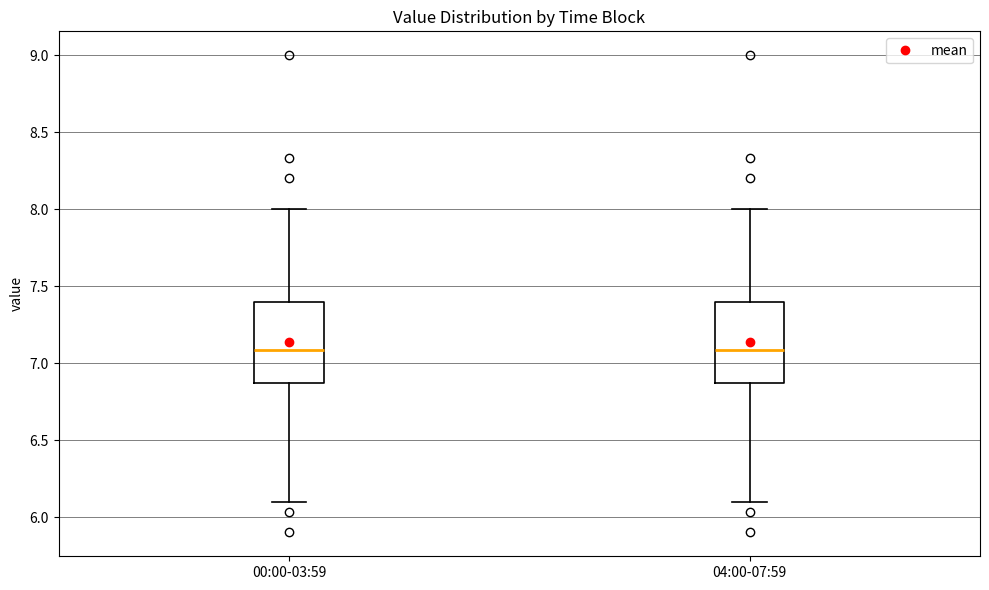

Reading left to right, transcribe this box plot: for each box, give where its median line is, the range the box spans, and where its two whiskers end, as read against the y-axis. The values are not printed on the chart, so give them approximately, as read against the axis.

00:00-03:59: median 7.10, box 6.85 to 7.40, whiskers 6.10 to 8.00
04:00-07:59: median 7.10, box 6.85 to 7.40, whiskers 6.10 to 8.00